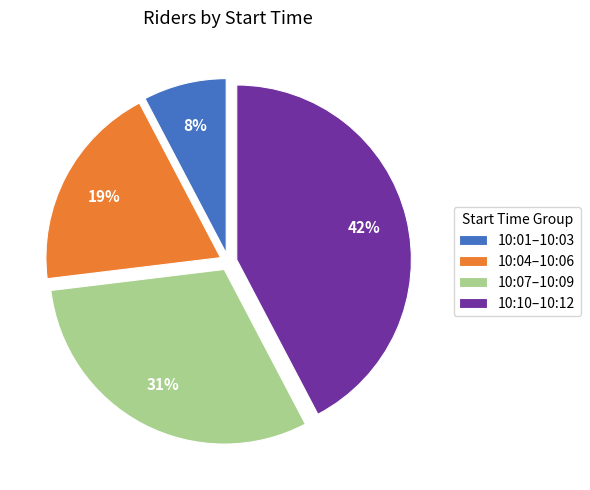

Which slice is the largest?

10:10–10:12